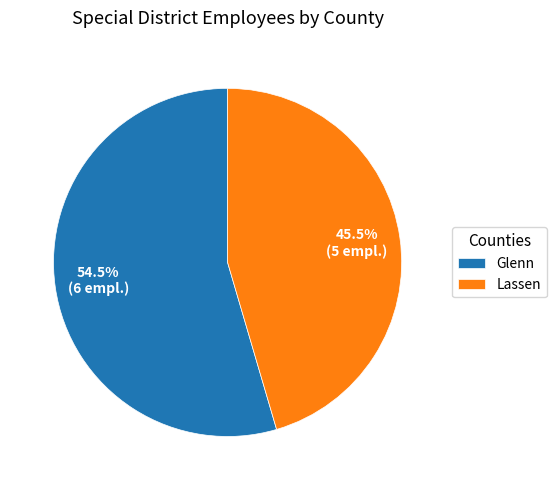

What is the ratio of the value at Lassen to the value at Glenn?

0.8